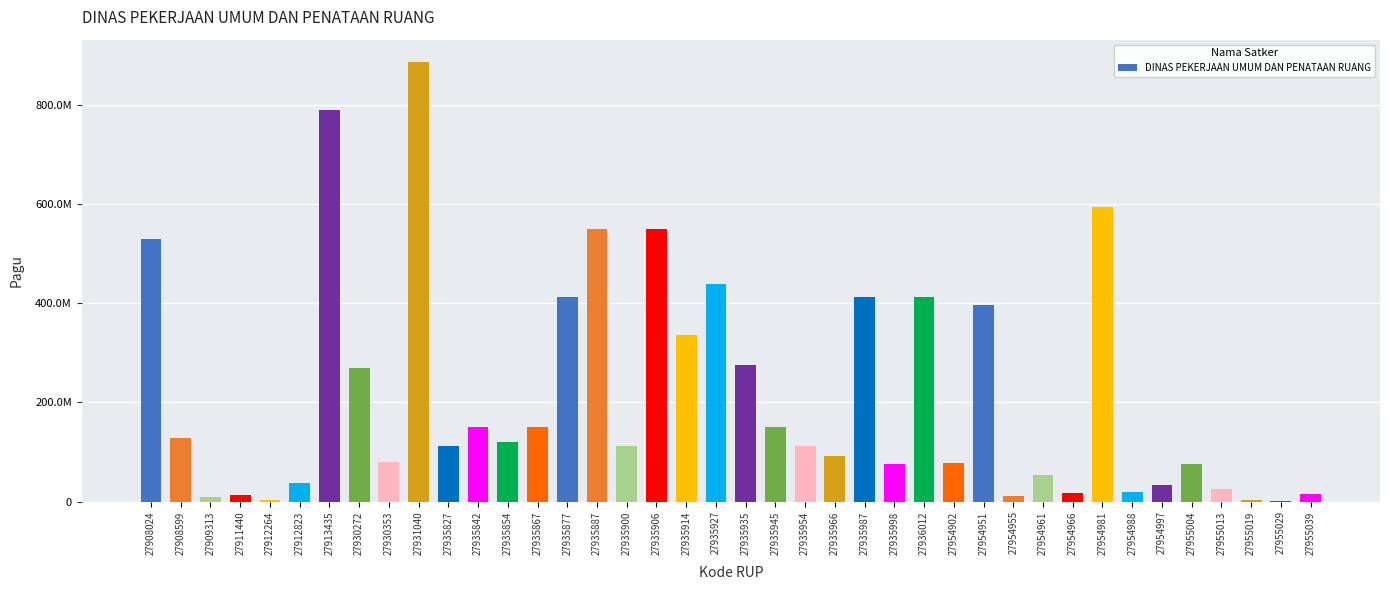

True or false: the data shows 150000000 at 27935867.

True